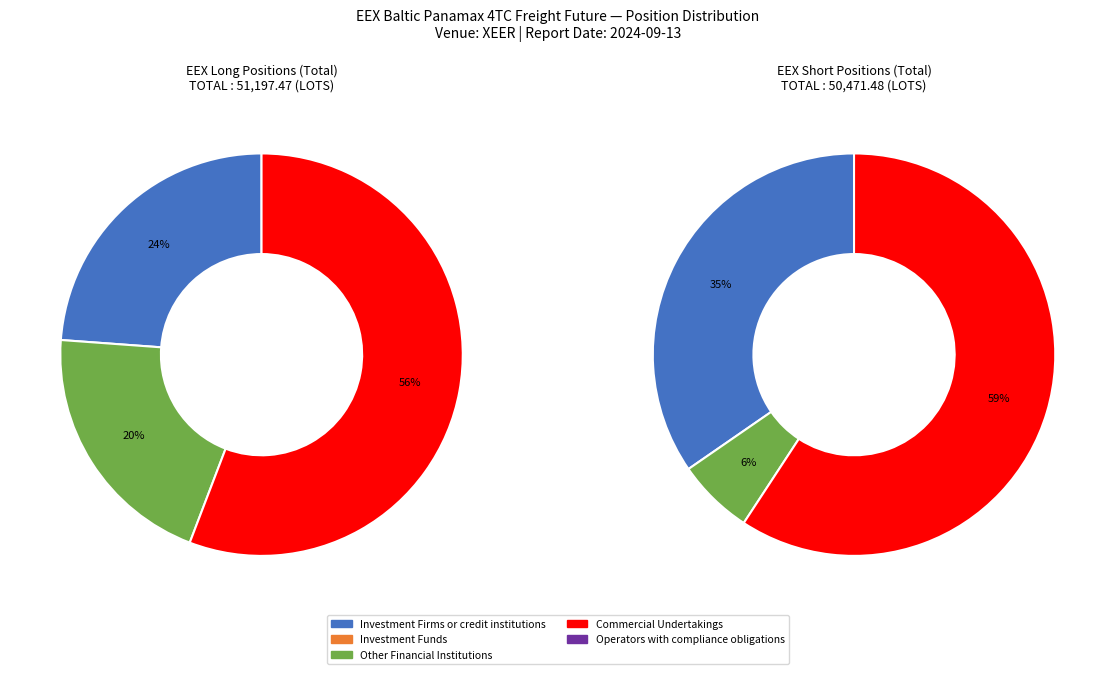

Which series has the largest range (max minus min)?

Short Total